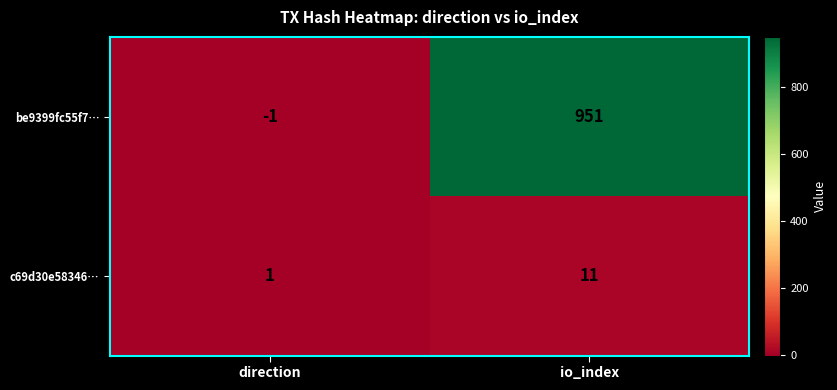

Reading right to left, list all the values displayed in this chart.

be9399fc55f7…: io_index=951	direction=-1
c69d30e58346…: io_index=11	direction=1